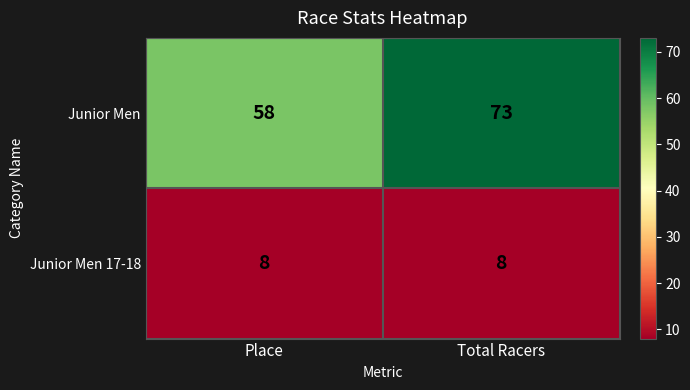

What is the sum of all Junior Men 17-18 values?

16